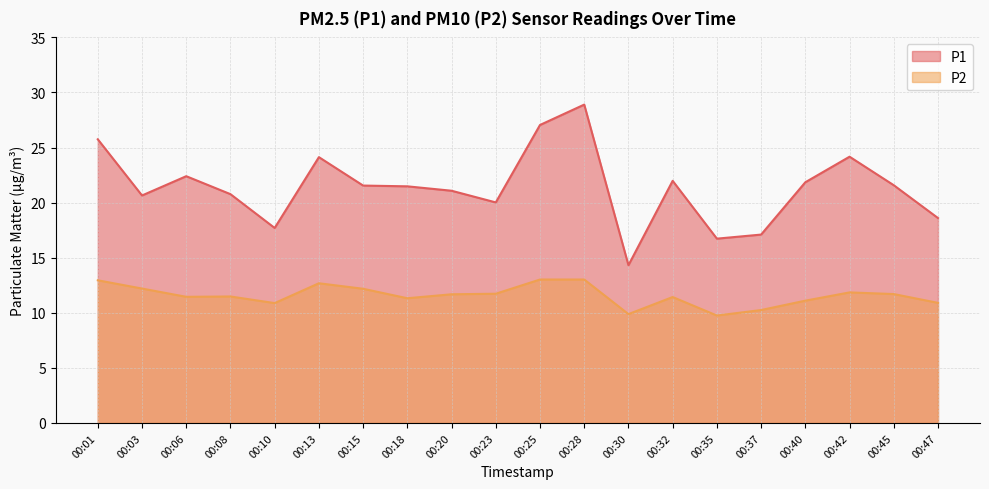

Reading left to right, extract all data points from this chart.

P1: 25.8	20.6	22.4	20.8	17.7	24.1	21.6	21.5	21.1	20.0	27.1	28.9	14.3	22.0	16.7	17.1	21.9	24.2	21.6	18.6
P2: 12.9	12.2	11.4	11.5	10.9	12.7	12.2	11.3	11.7	11.7	13.0	13.0	9.9	11.4	9.8	10.2	11.1	11.8	11.7	10.9